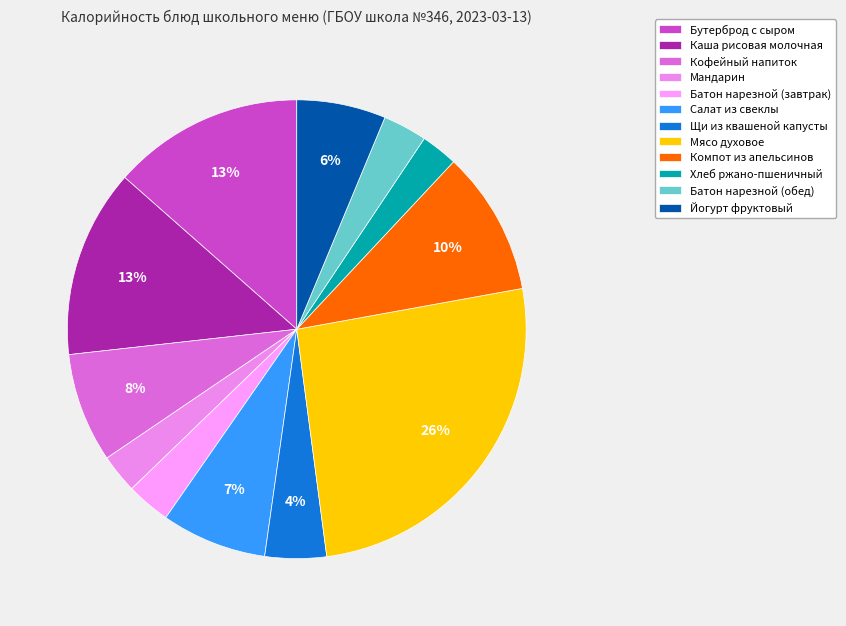

Rank the categories by value from highest to lowest.

Мясо духовое, Бутерброд с сыром, Каша рисовая молочная, Компот из апельсинов, Кофейный напиток, Салат из свеклы, Йогурт фруктовый, Щи из квашеной капусты, Батон нарезной (завтрак), Батон нарезной (обед), Мандарин, Хлеб ржано-пшеничный